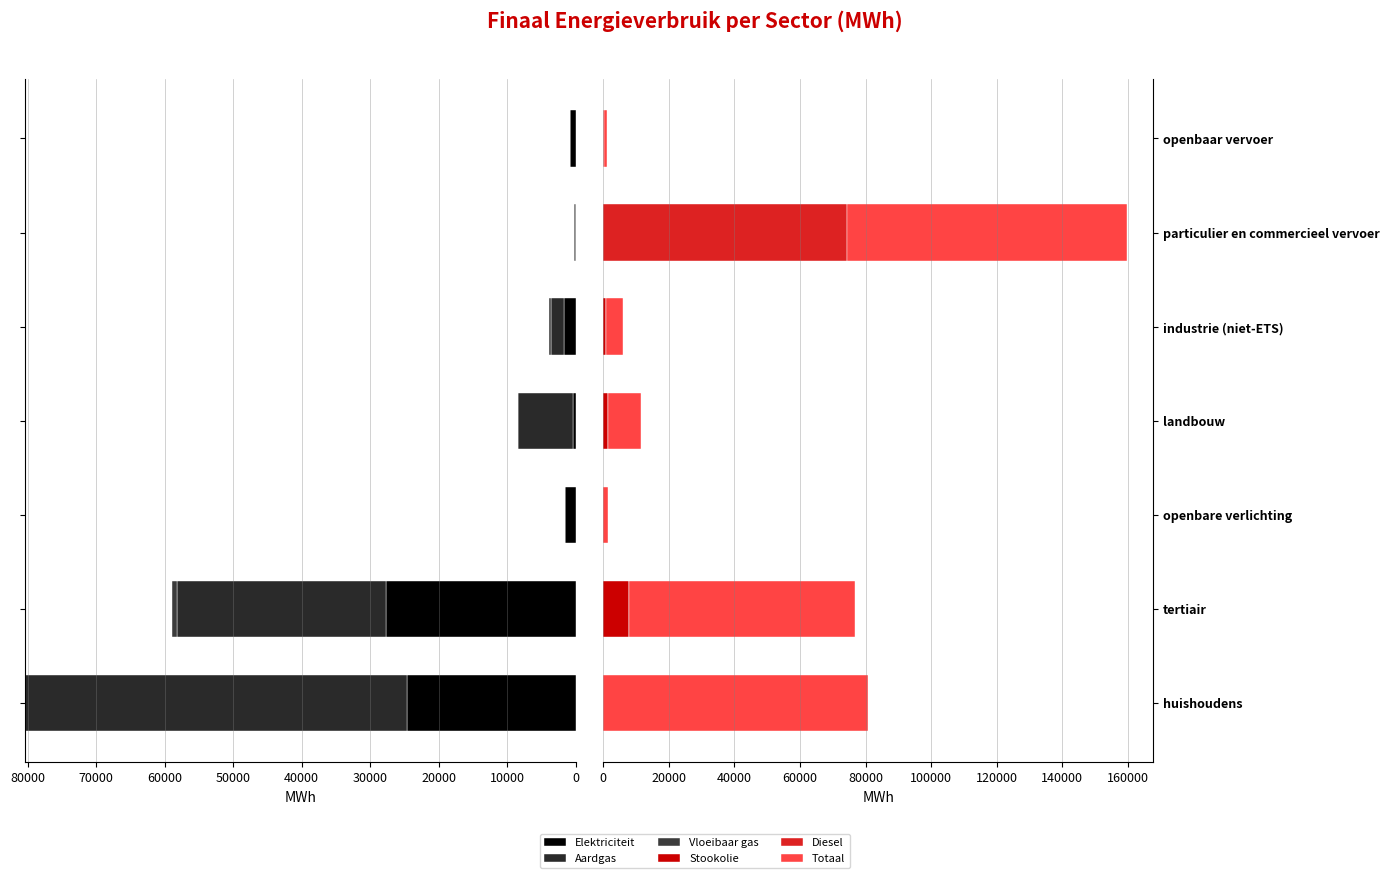

How many categories are shown in the chart?

7